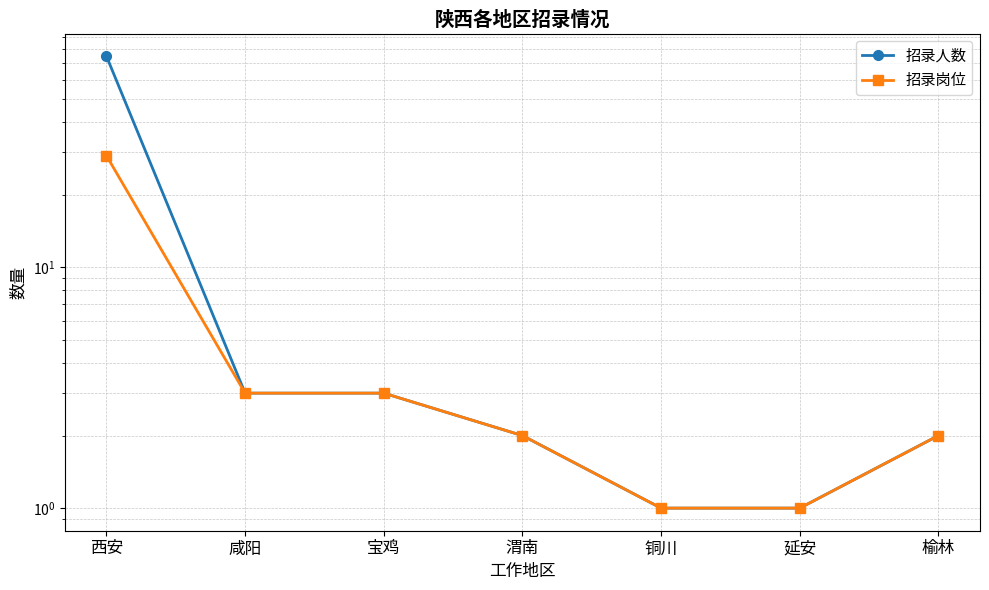

Reading left to right, transcribe all the data shown in this chart.

招录人数: 西安=75	咸阳=3	宝鸡=3	渭南=2	铜川=1	延安=1	榆林=2
招录岗位: 西安=29	咸阳=3	宝鸡=3	渭南=2	铜川=1	延安=1	榆林=2